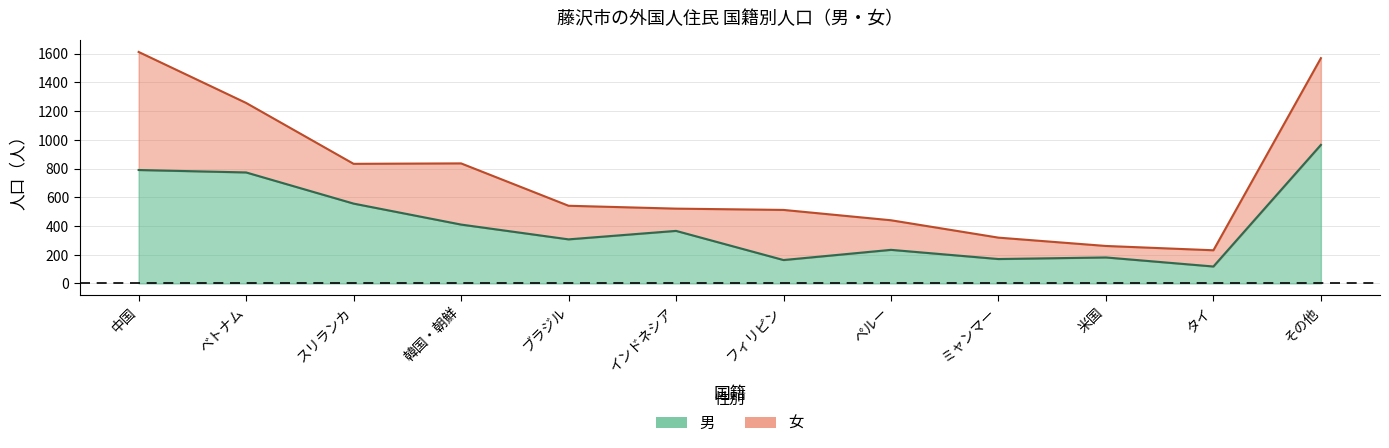

What is the average value?

419